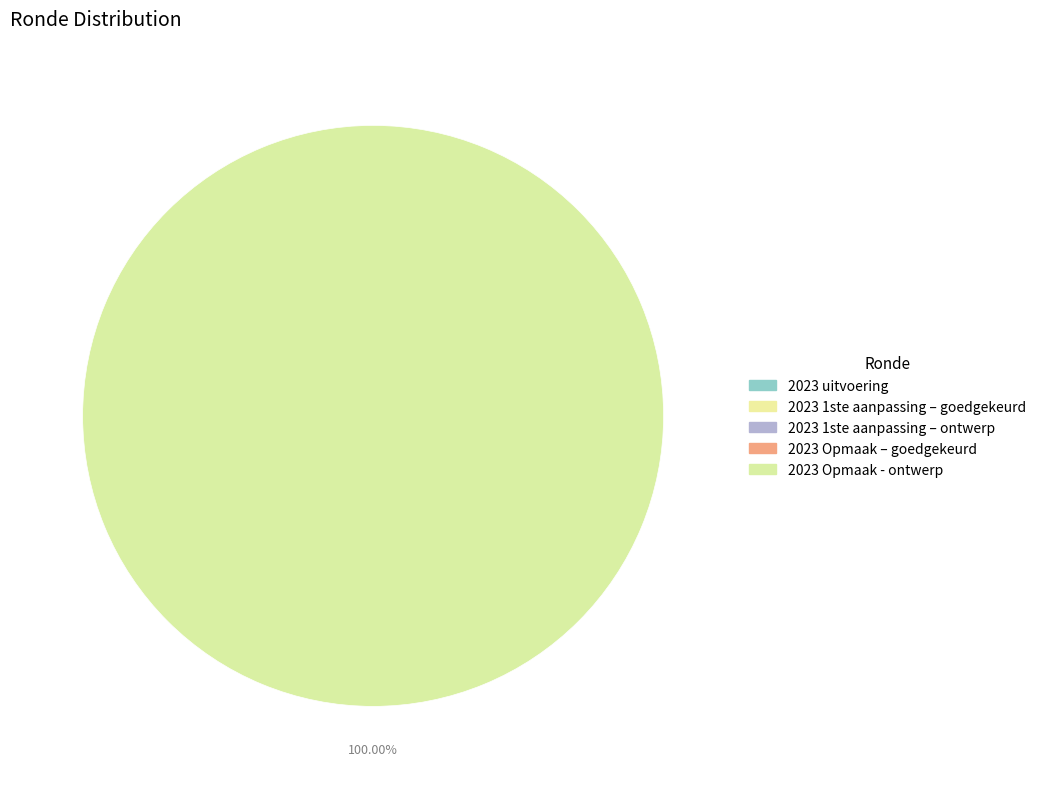

Rank the categories by value from lowest to highest.

2023 uitvoering, 2023 1ste aanpassing – goedgekeurd, 2023 1ste aanpassing – ontwerp, 2023 Opmaak – goedgekeurd, 2023 Opmaak - ontwerp